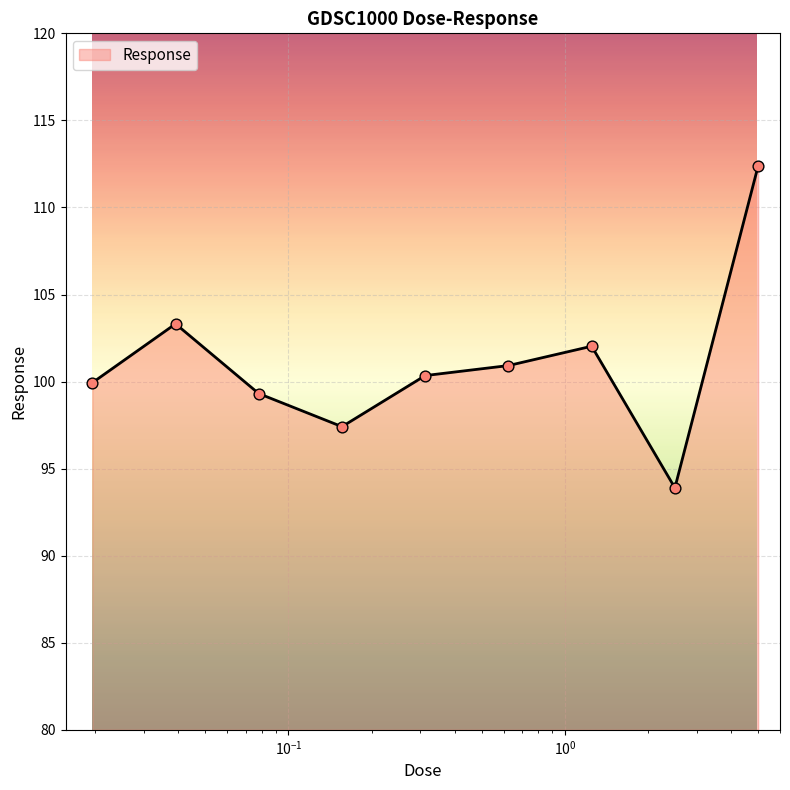

What is the difference between the maximum and minimum values?

18.5